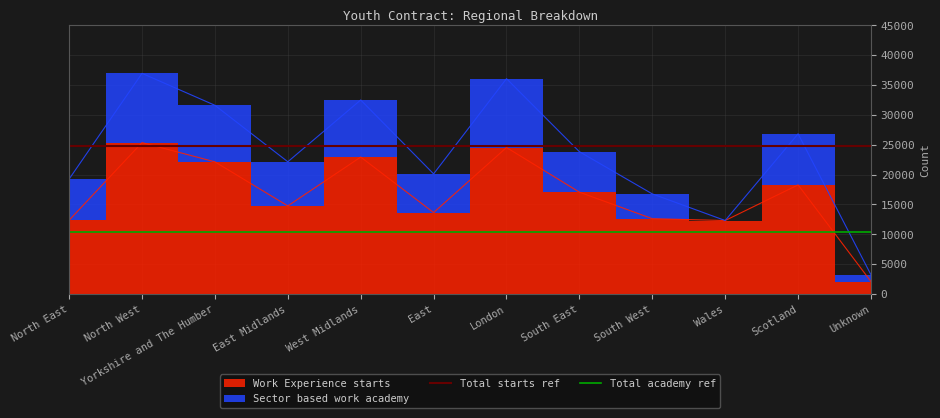

What is the sum of the Total starts ref values at North West and North East?

49520.0